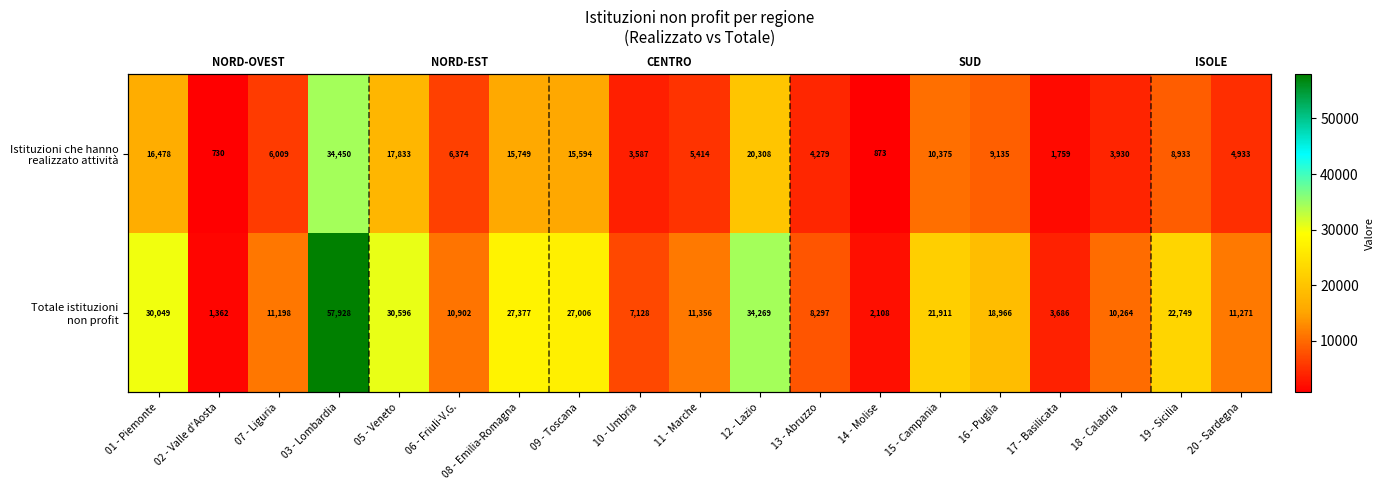

At which label is Istituzioni che hanno realizzato attività closest to 17590?

05 - Veneto